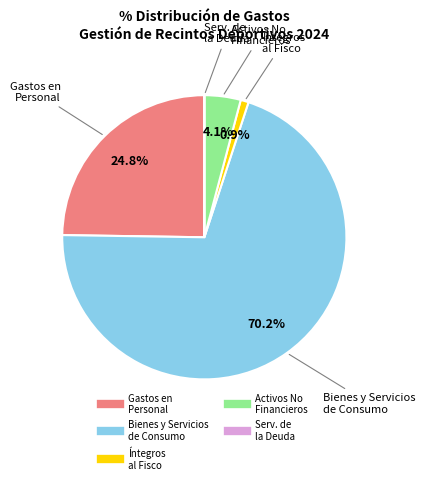

Does any single category account for the majority?

Yes